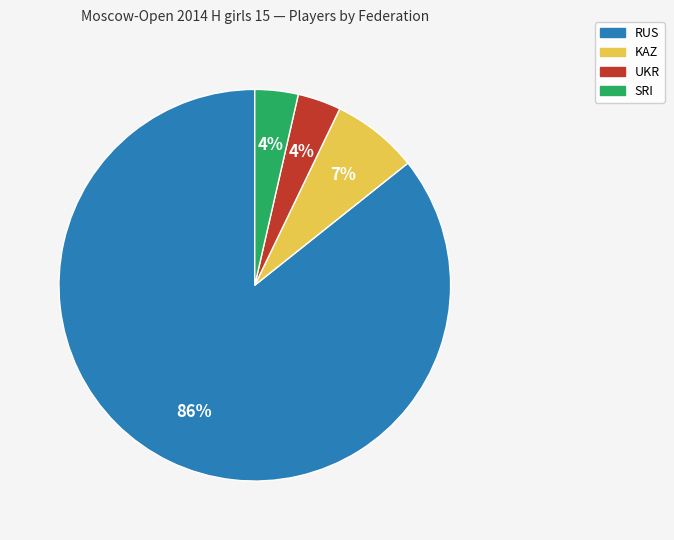

To the nearest percent, what is the average slice percentage?

25%